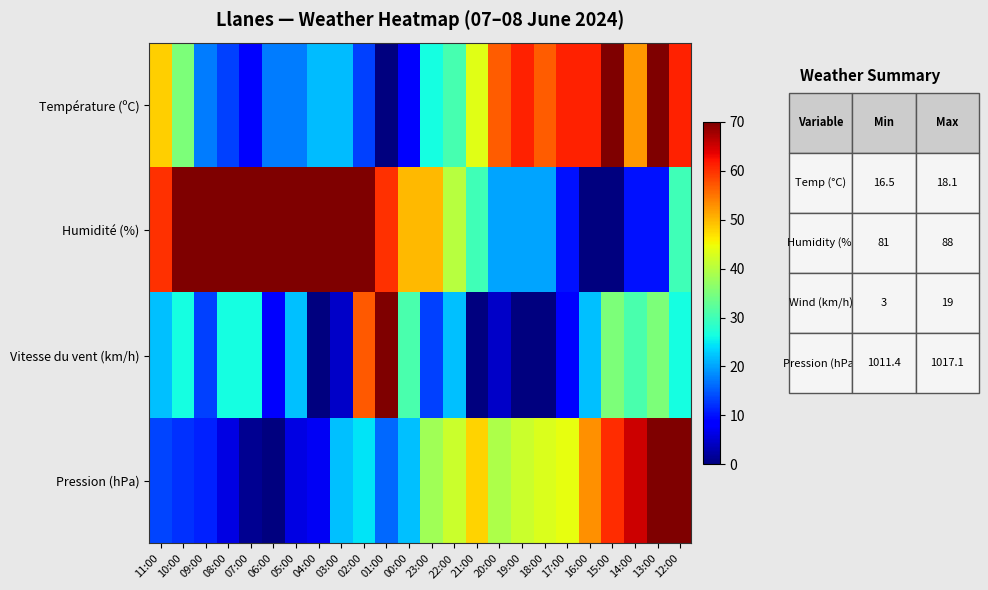

Rank the series at 18:00 from highest to lowest value.

Température (ºC), Pression (hPa), Humidité (%), Vitesse du vent (km/h)